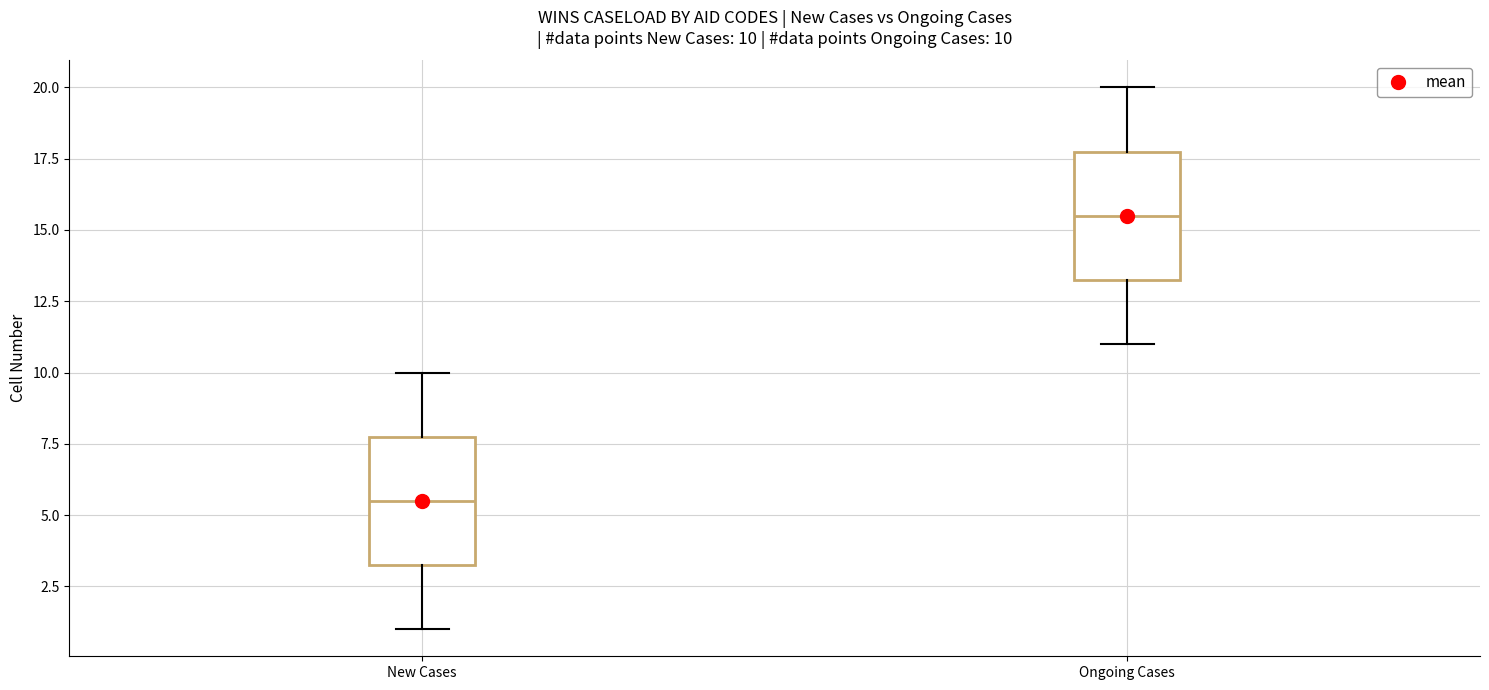

Which box has the highest median line?

Ongoing Cases